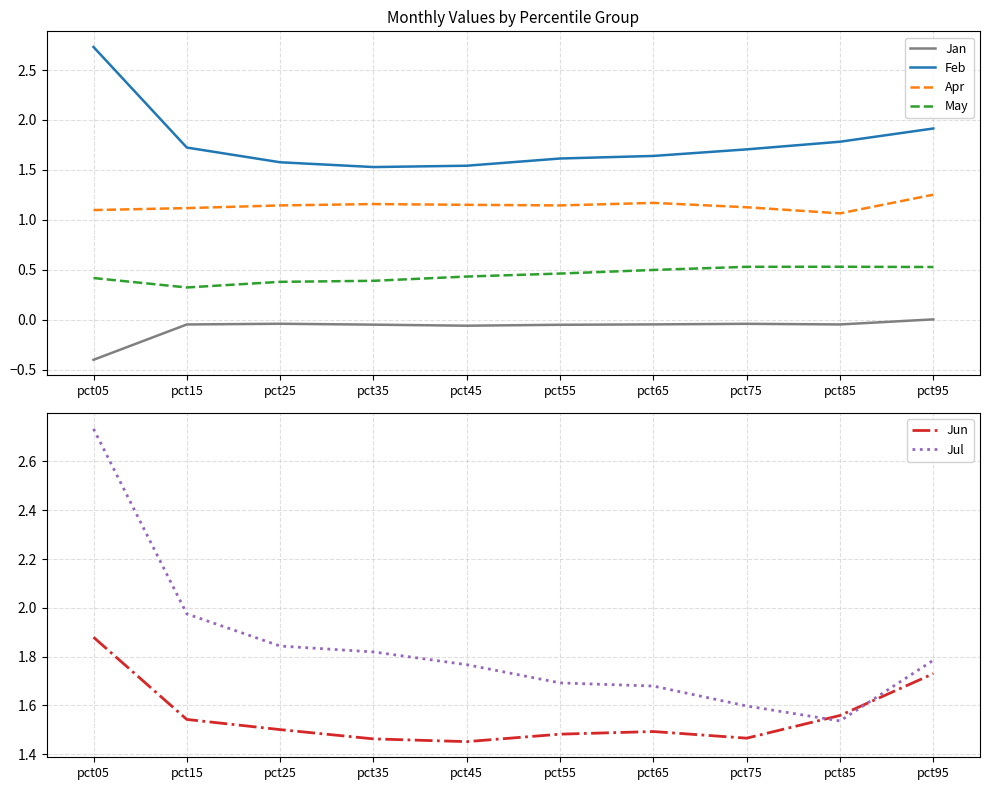

Count the number of data series in this chart.

6